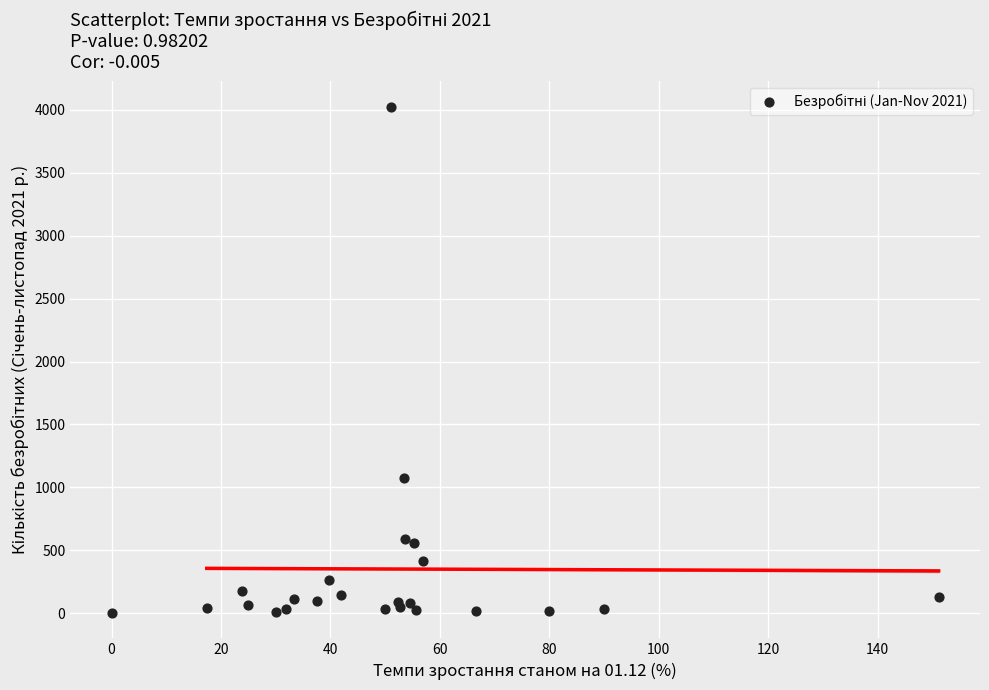

What Y value in the scatter plot is closest to 2013?

1075